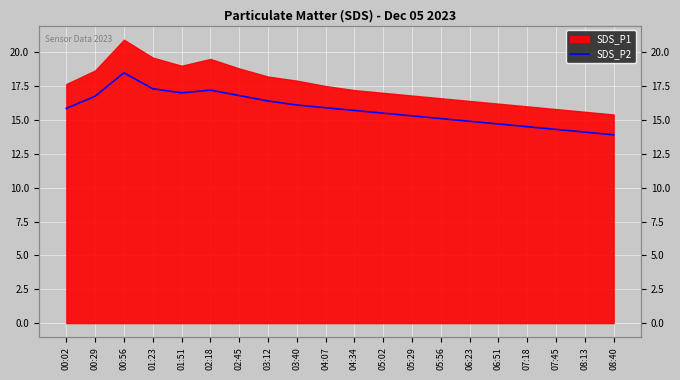

List the labels in order of value, largest first.

00:56, 01:23, 02:18, 01:51, 02:45, 00:29, 03:12, 03:40, 04:07, 00:02, 04:34, 05:02, 05:29, 05:56, 06:23, 06:51, 07:18, 07:45, 08:13, 08:40